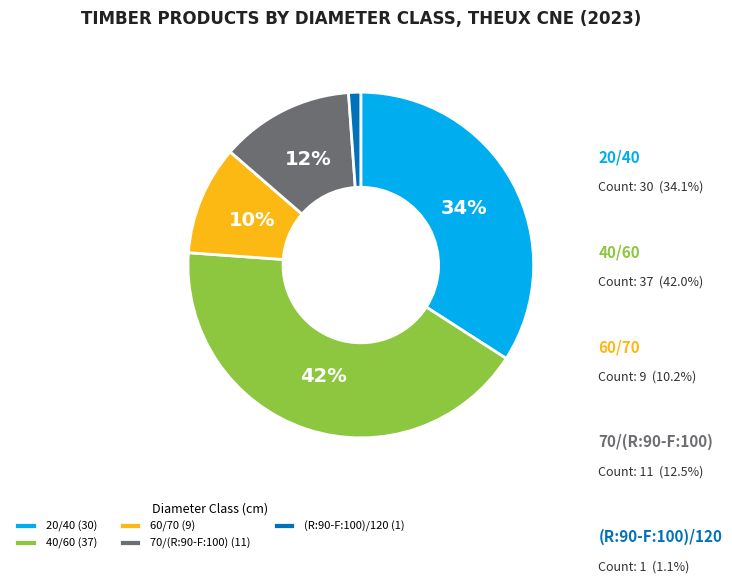

True or false: 20/40 accounts for 34% of the total.

True